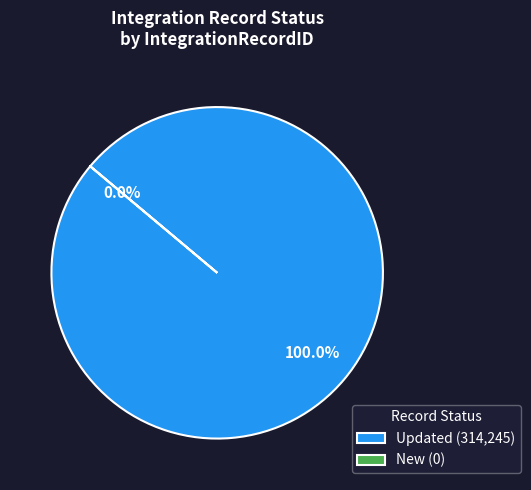

Does New represent more than half of the total?

No